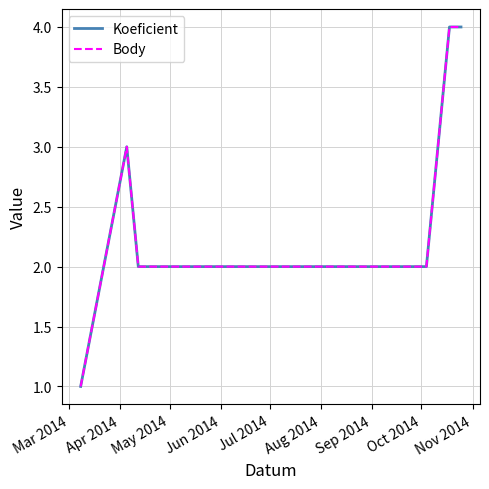

Is this an area chart (filled region under the line)?

No